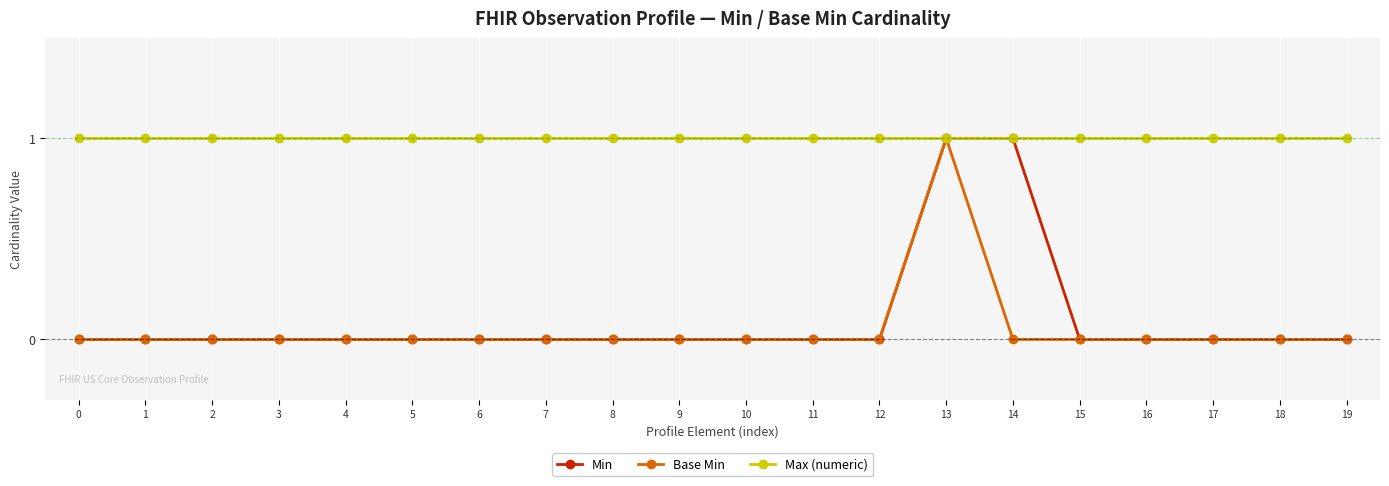

How many lines are shown in the chart?

3